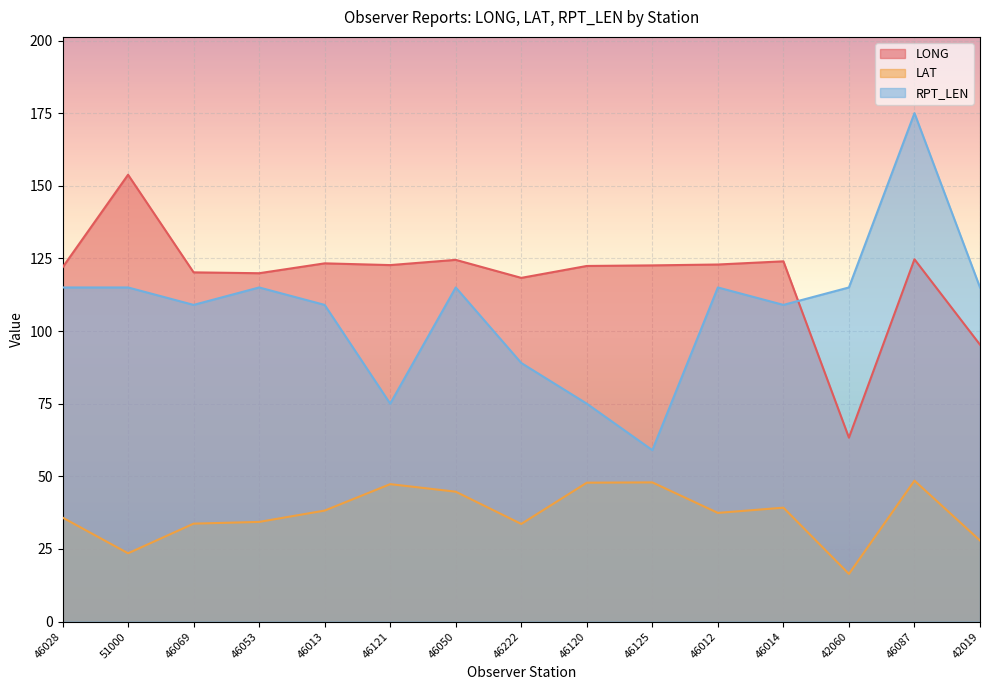

How many lines are shown in the chart?

3